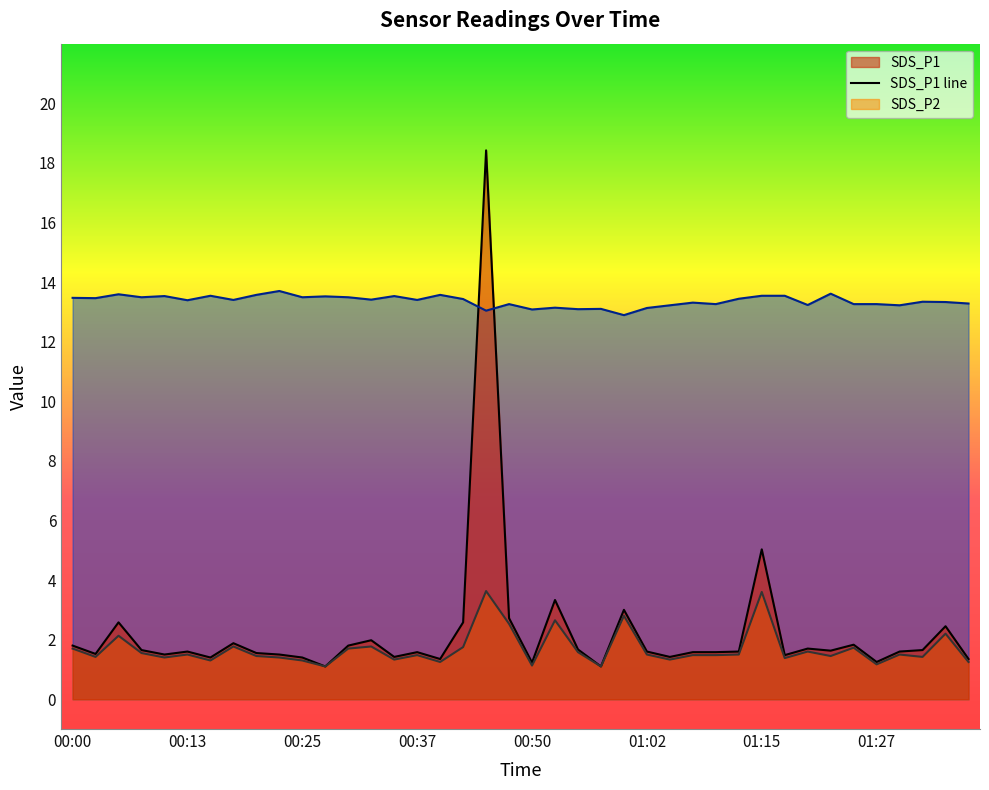

What is the spread (max minus min) of values at 01:27?

12.1